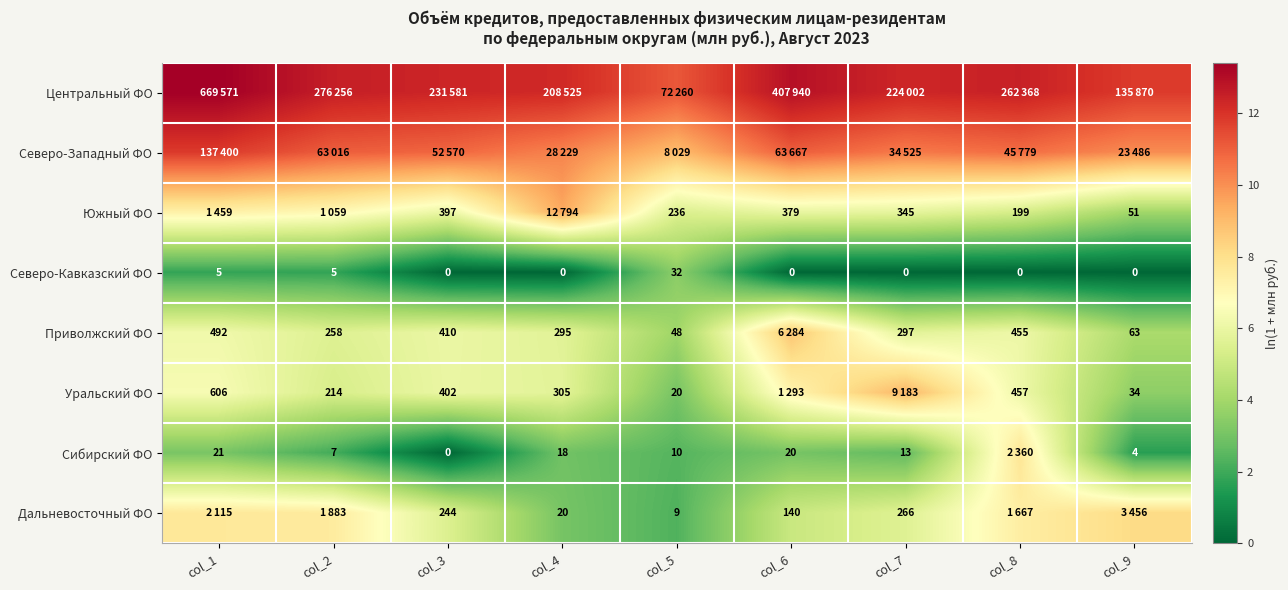

Is the value of Уральский ФО at col_4 greater than the value of Приволжский ФО at col_1?

No